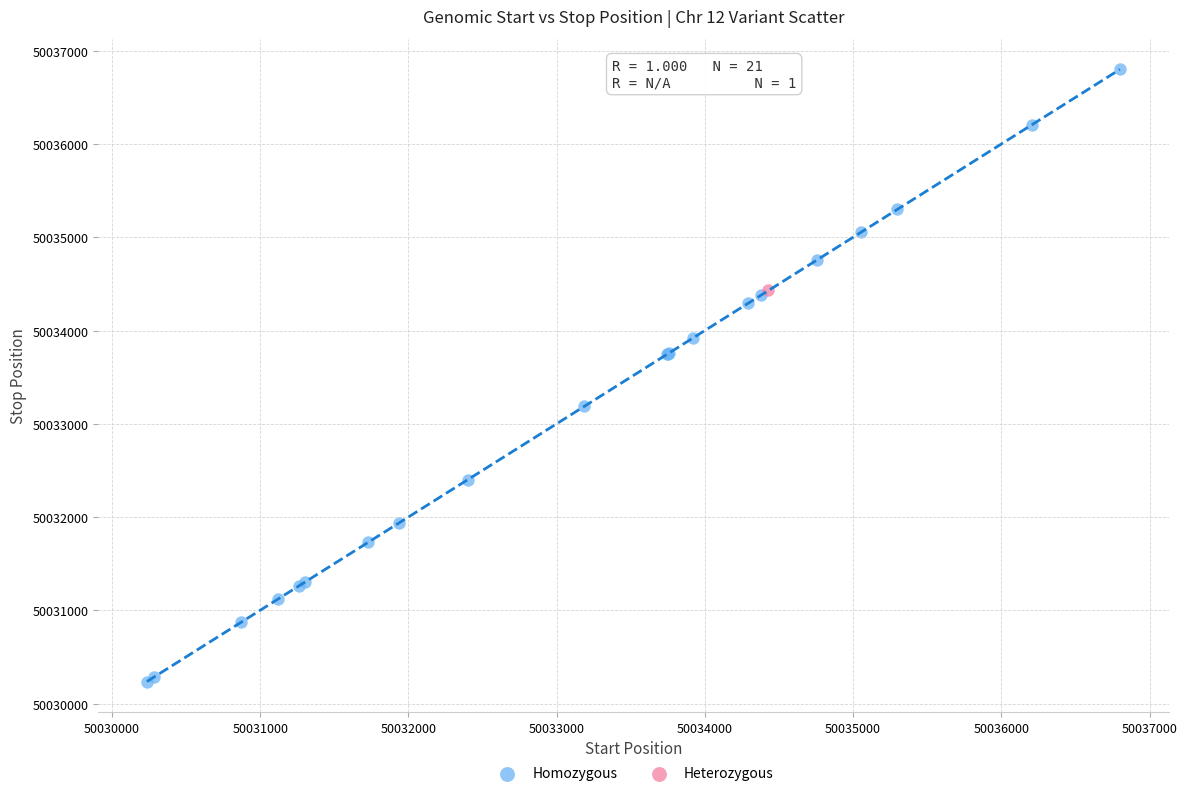

What are all the series names shown in the legend?

Homozygous, Heterozygous